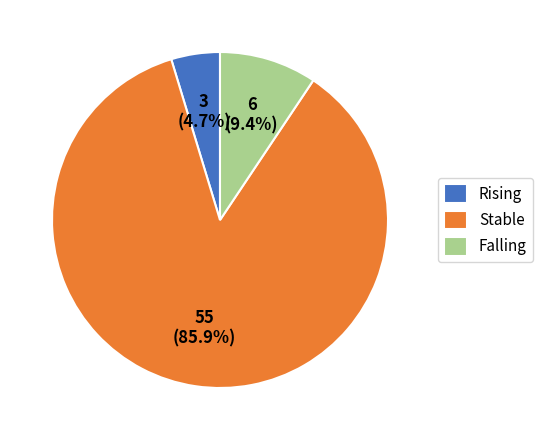

Is there a majority slice in this chart?

Yes